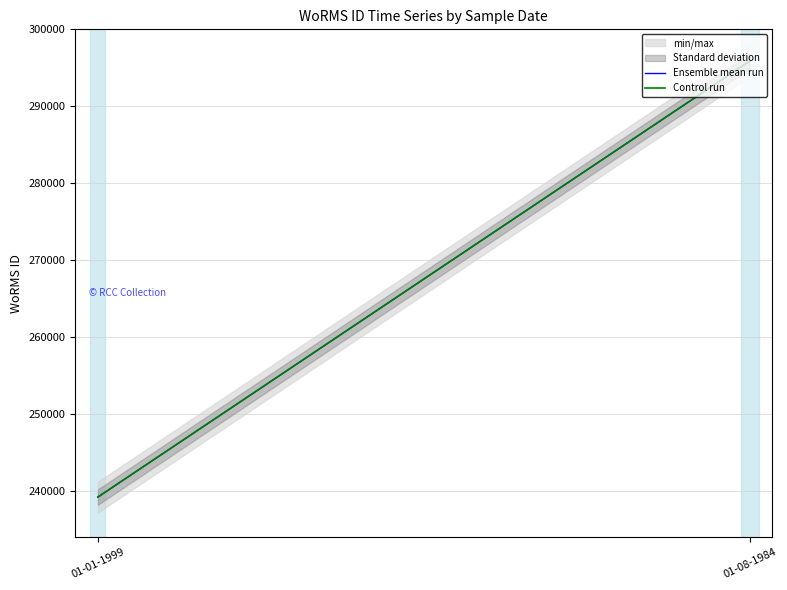

What are all the series names shown in the legend?

Ensemble mean run, Control run